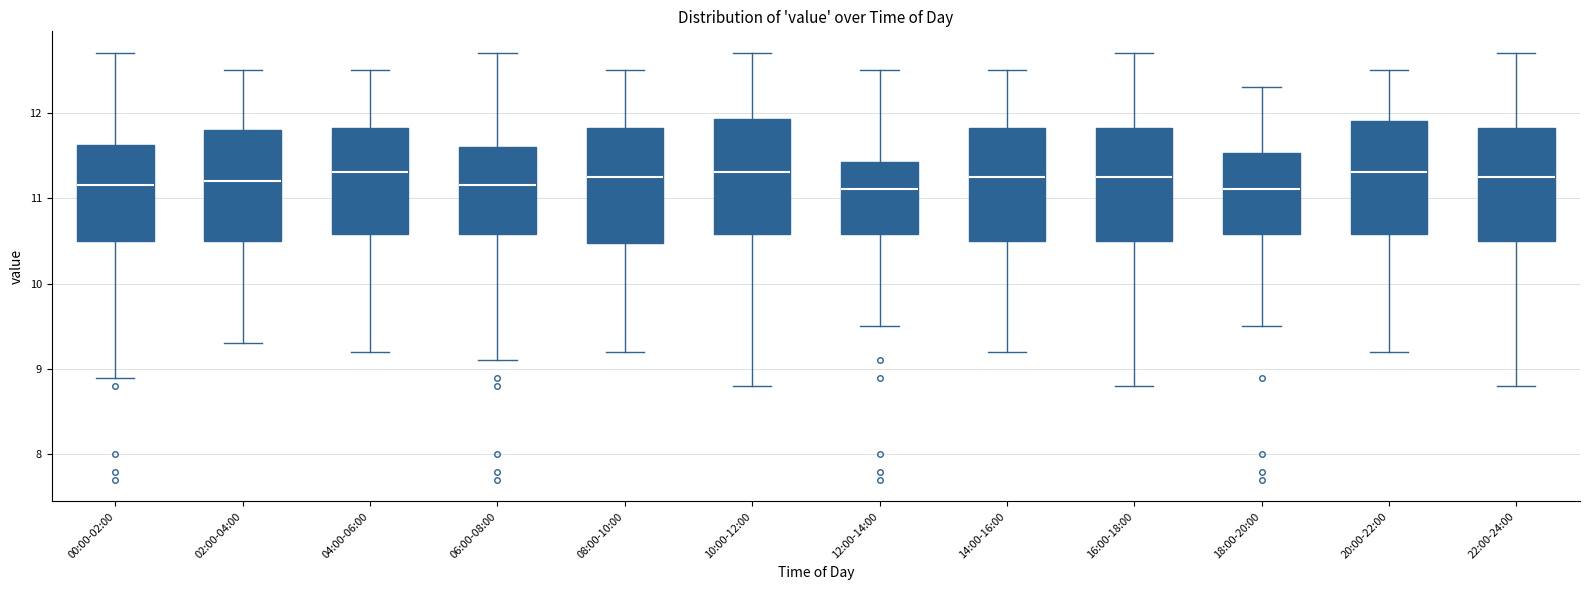

Reading left to right, read every box against the y-axis: the position of its median line, the range the box covers, and the ends of its whiskers. The values are not printed on the chart, so give them approximately, as read against the axis.

00:00-02:00: median 11.2, box 10.5 to 11.6, whiskers 8.9 to 12.7
02:00-04:00: median 11.2, box 10.5 to 11.8, whiskers 9.3 to 12.5
04:00-06:00: median 11.3, box 10.6 to 11.8, whiskers 9.2 to 12.5
06:00-08:00: median 11.2, box 10.6 to 11.6, whiskers 9.1 to 12.7
08:00-10:00: median 11.3, box 10.5 to 11.8, whiskers 9.2 to 12.5
10:00-12:00: median 11.3, box 10.6 to 11.9, whiskers 8.8 to 12.7
12:00-14:00: median 11.1, box 10.6 to 11.4, whiskers 9.5 to 12.5
14:00-16:00: median 11.3, box 10.5 to 11.8, whiskers 9.2 to 12.5
16:00-18:00: median 11.3, box 10.5 to 11.8, whiskers 8.8 to 12.7
18:00-20:00: median 11.1, box 10.6 to 11.5, whiskers 9.5 to 12.3
20:00-22:00: median 11.3, box 10.6 to 11.9, whiskers 9.2 to 12.5
22:00-24:00: median 11.3, box 10.5 to 11.8, whiskers 8.8 to 12.7